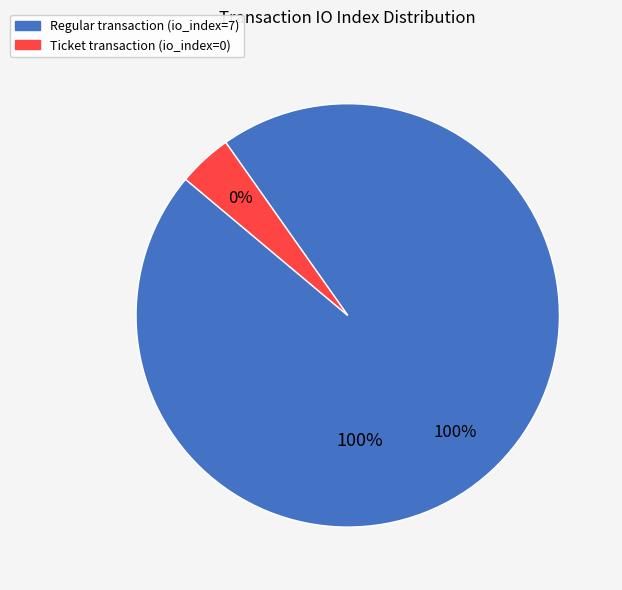

How many segments does this pie chart have?

2